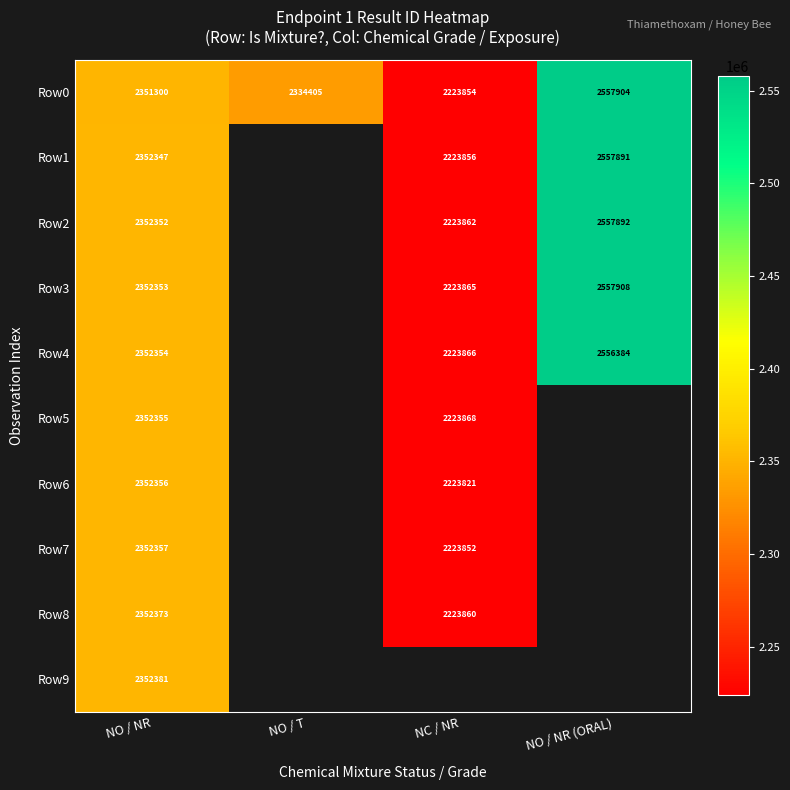

Which category has the highest value in the Row0 series?

NO / NR (ORAL)